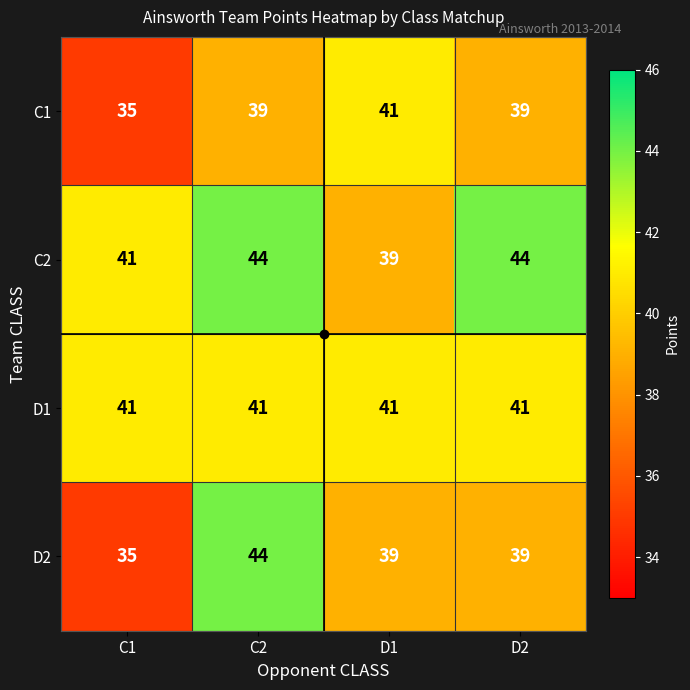

Which series has the widest spread of values?

D2